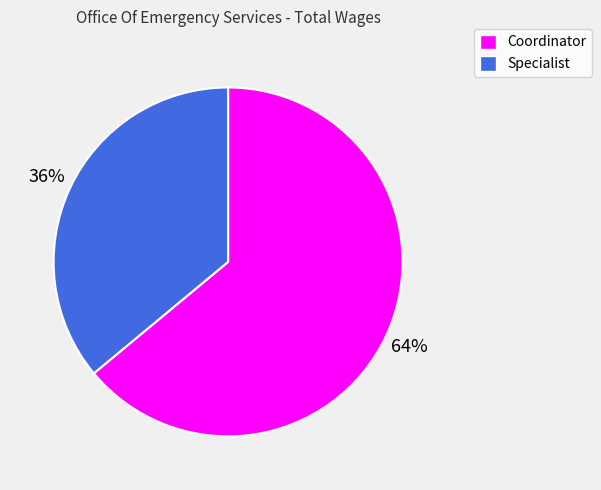

What is the largest slice in the pie chart?

Coordinator